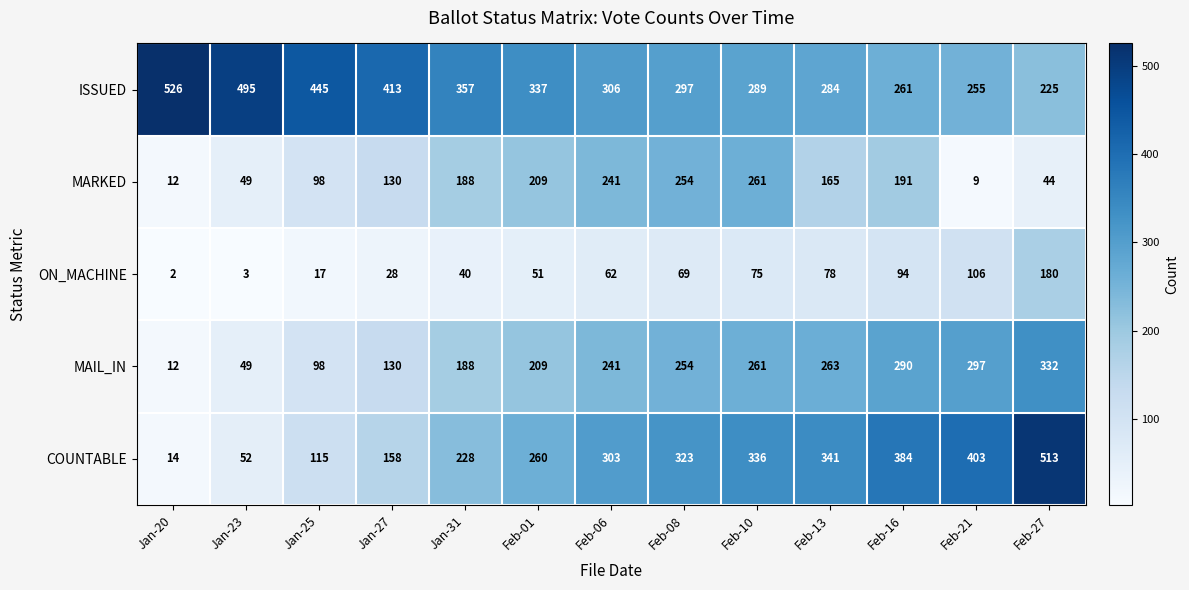

The value of COUNTABLE at Feb-16 is 647. True or false?

False